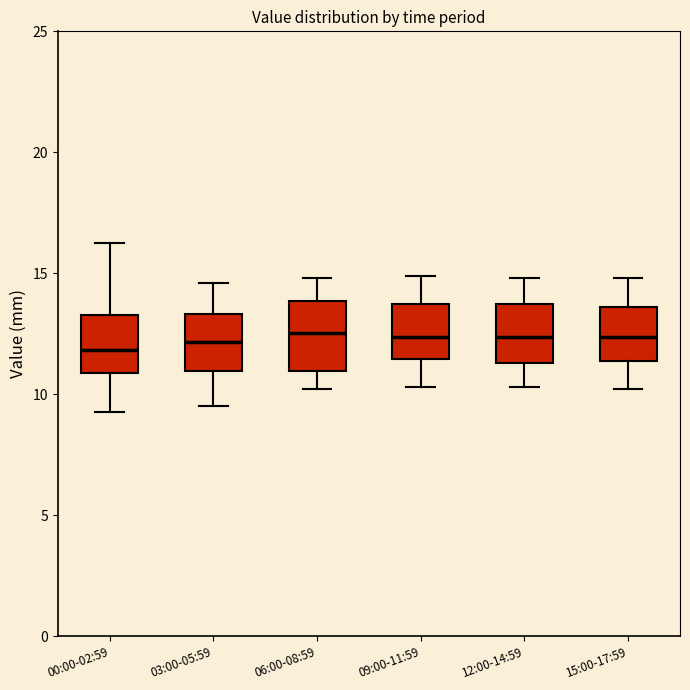

Reading left to right, read every box against the y-axis: the position of its median line, the range the box covers, and the ends of its whiskers. The values are not printed on the chart, so give them approximately, as read against the axis.

00:00-02:59: median 12.0, box 11.0 to 13.5, whiskers 9.5 to 16.5
03:00-05:59: median 12.0, box 11.0 to 13.5, whiskers 9.5 to 14.5
06:00-08:59: median 12.5, box 11.0 to 14.0, whiskers 10.0 to 15.0
09:00-11:59: median 12.5, box 11.5 to 13.5, whiskers 10.5 to 15.0
12:00-14:59: median 12.5, box 11.5 to 13.5, whiskers 10.5 to 15.0
15:00-17:59: median 12.5, box 11.5 to 13.5, whiskers 10.0 to 15.0